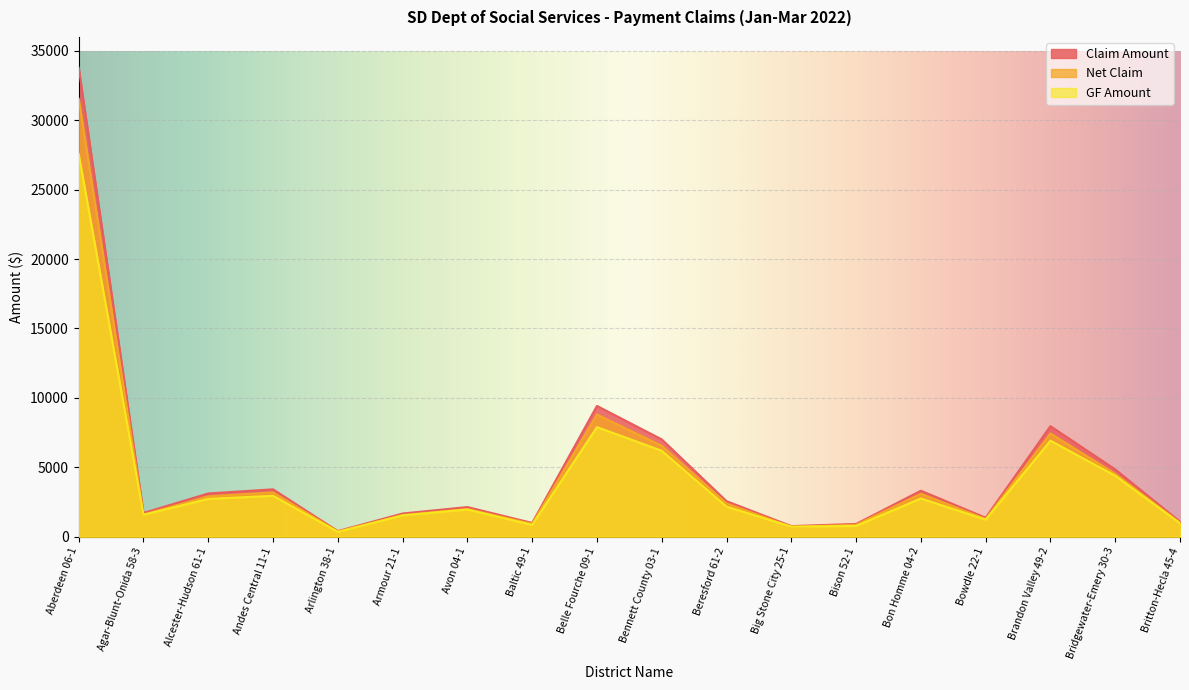

What is the value of the GF Amount point at the 14th from the left?

2752.7